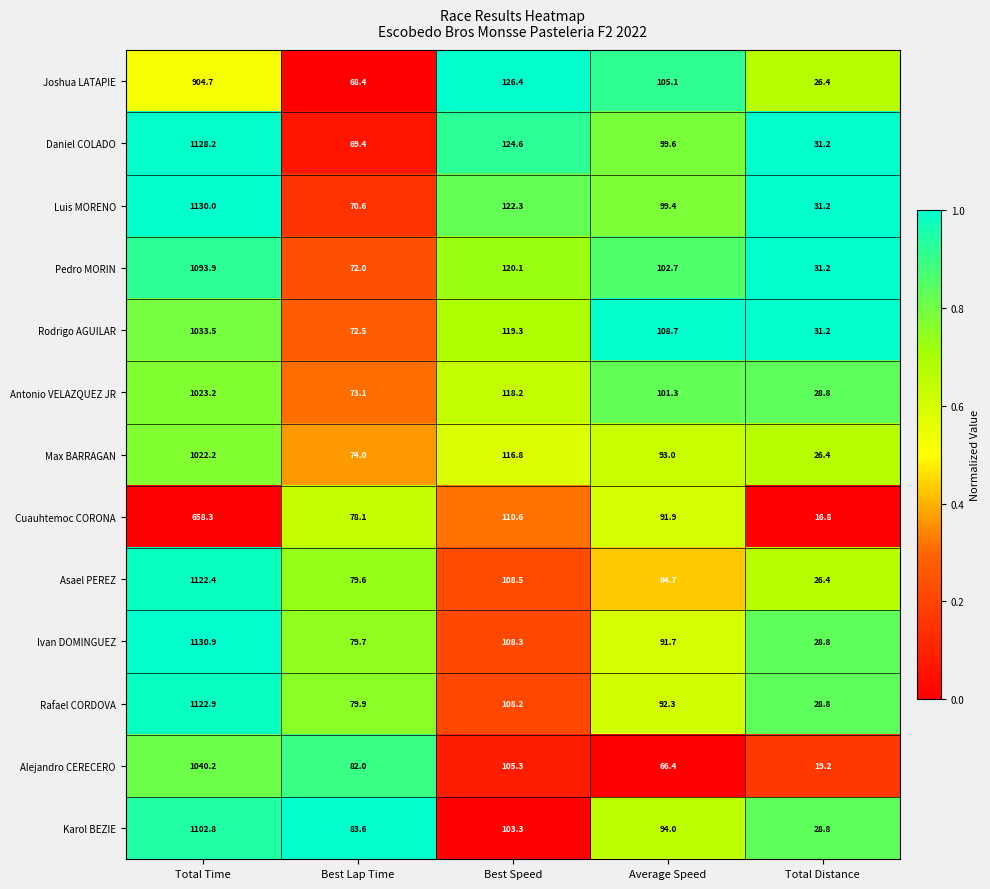

What is the total value across all series at Best Speed?

1491.9